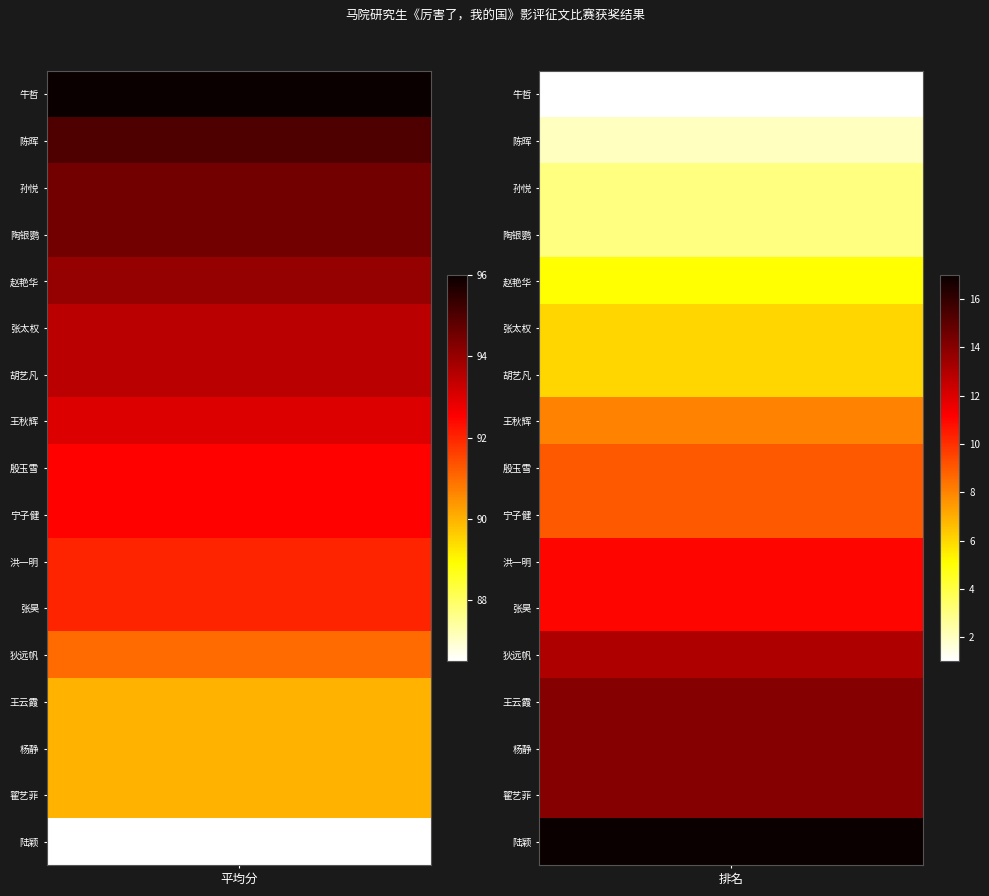

Is it true that 胡艺凡 equals 93.5 at 0?

True